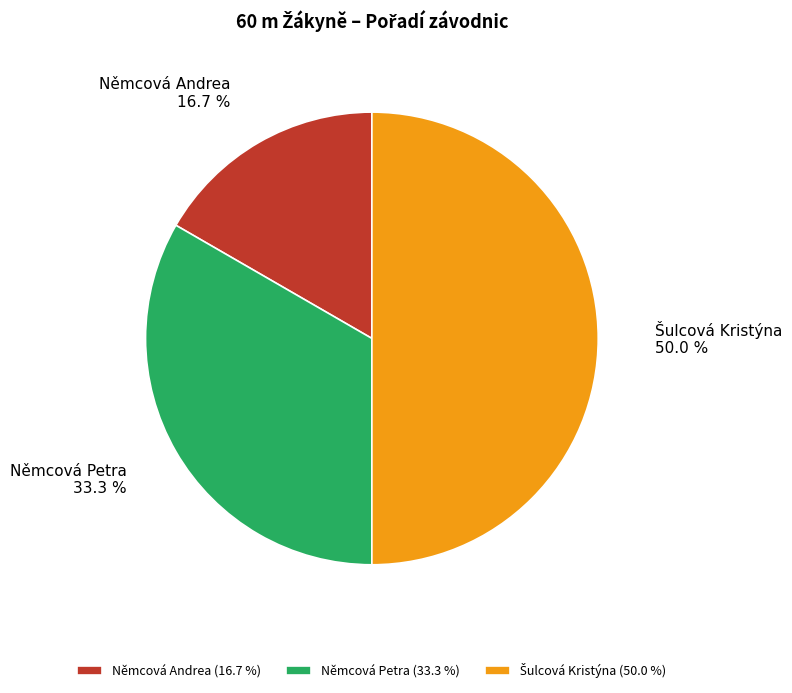

Which has a higher value, Němcová Andrea or Němcová Petra?

Němcová Petra